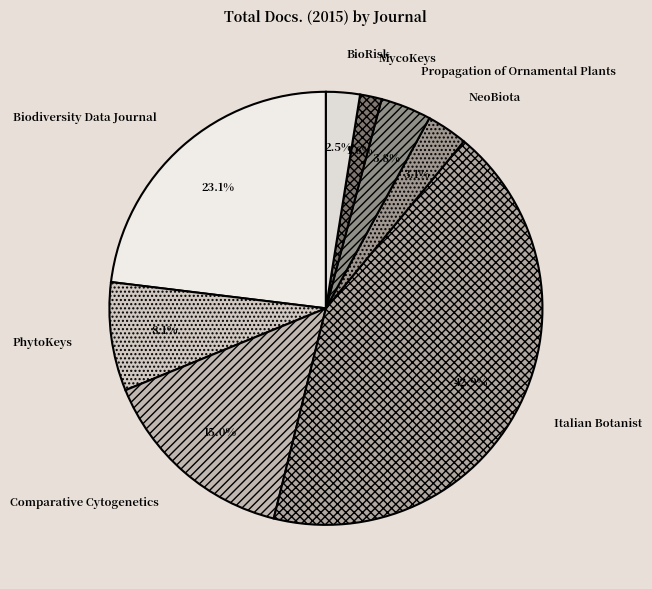

How much of the chart is everything except MycoKeys?

98.4%